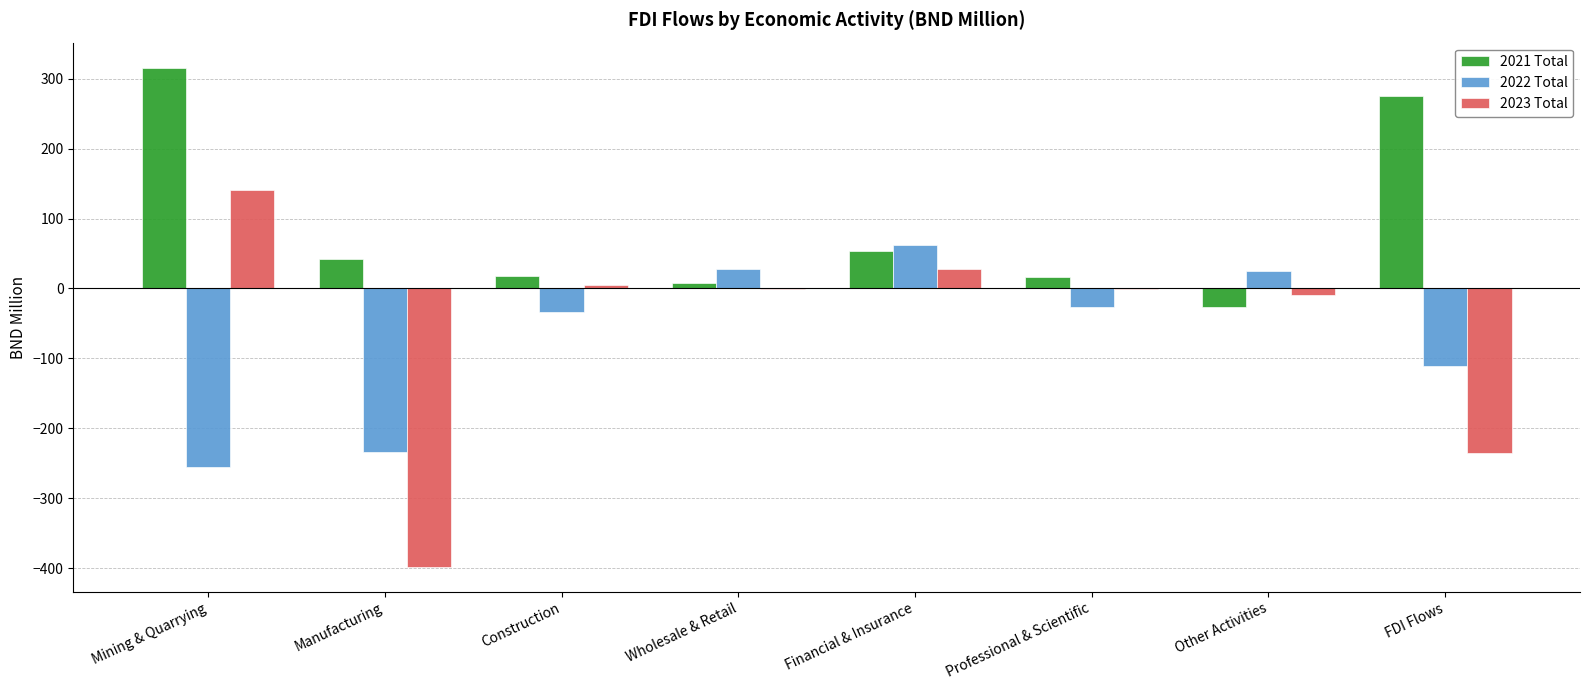

How many data points in 2021 Total are above 41?

4